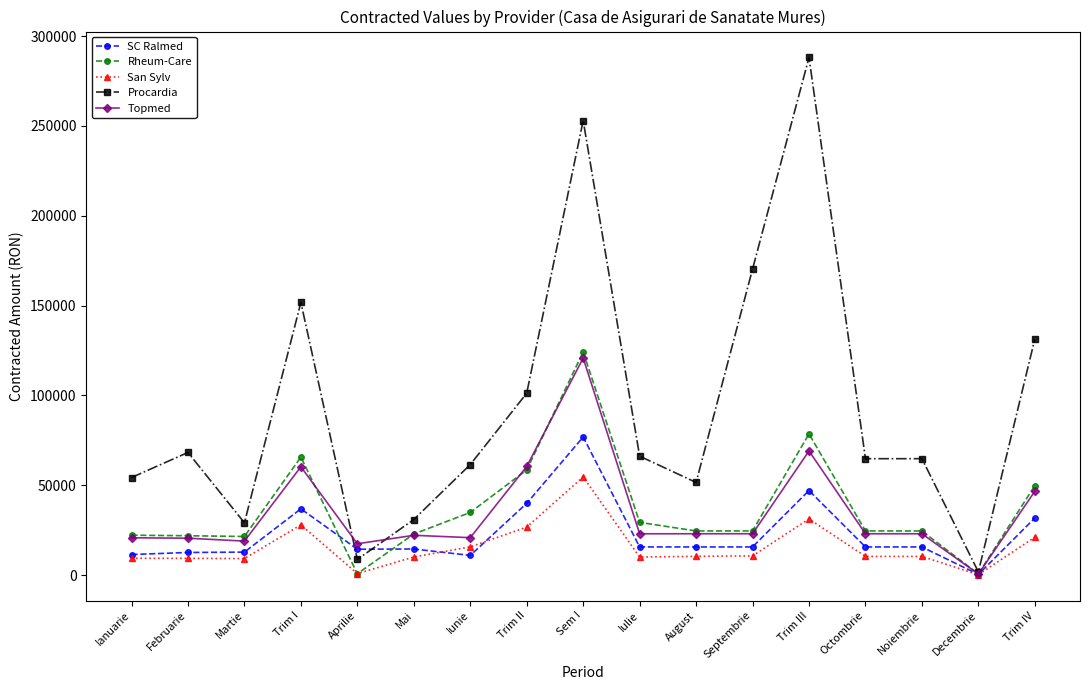

What is the average value of the Procardia series?

94003.0